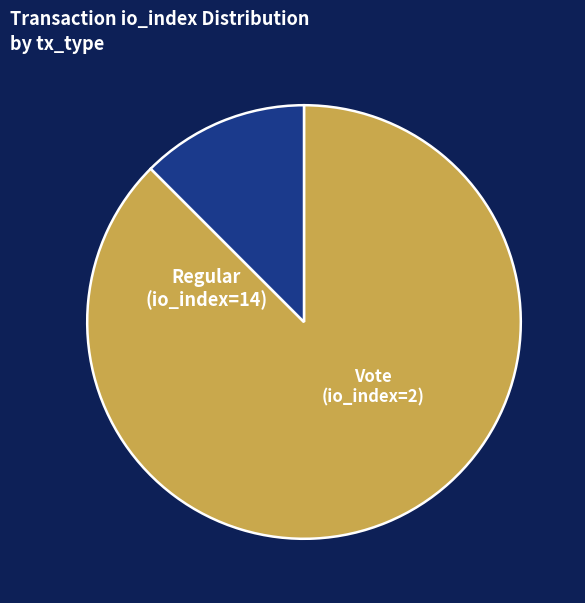

What is the change in value from tx_type=Regular (io_index=14) to tx_type=Vote (io_index=2)?

-12